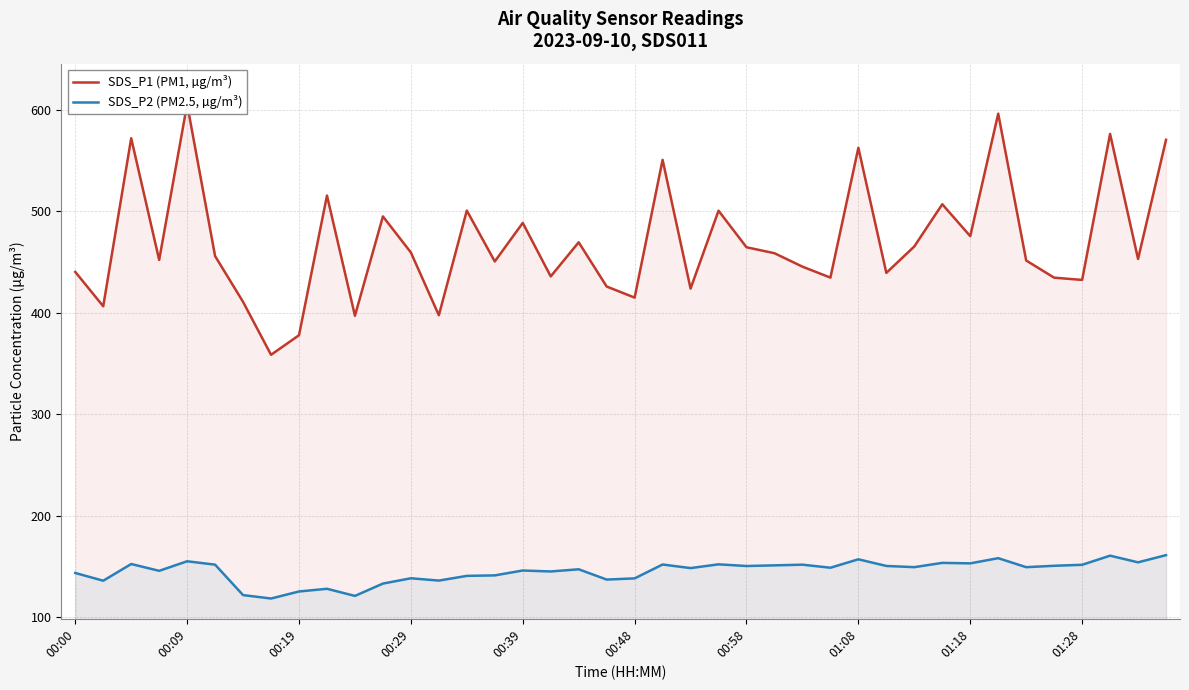

What is the minimum value for SDS_P2 (PM2.5, µg/m³)?

118.1